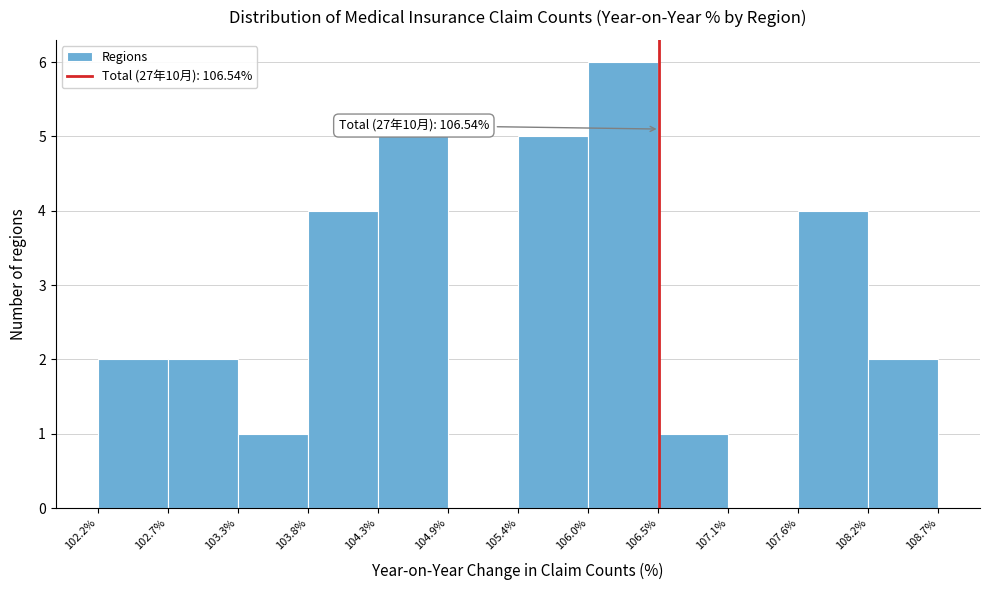

Over which range of the x-axis is the bar tallest?

106.0% to 106.5%